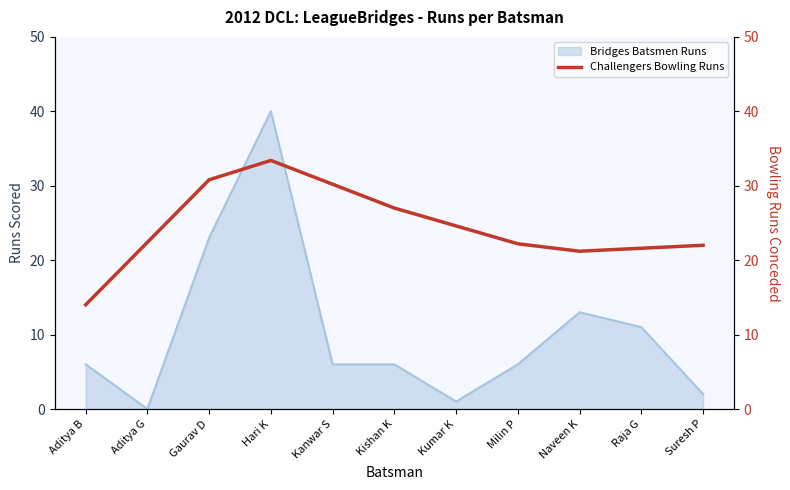

What is the change in value from Aditya B to Kumar K?

+10.6